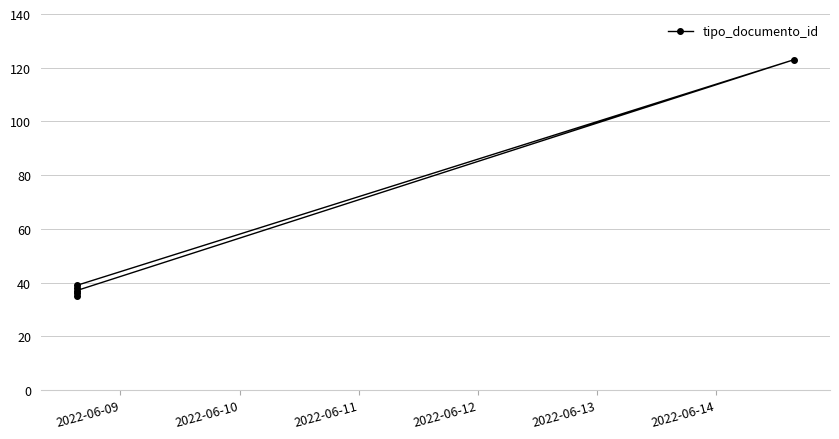

How many distinct data groups are displayed?

1